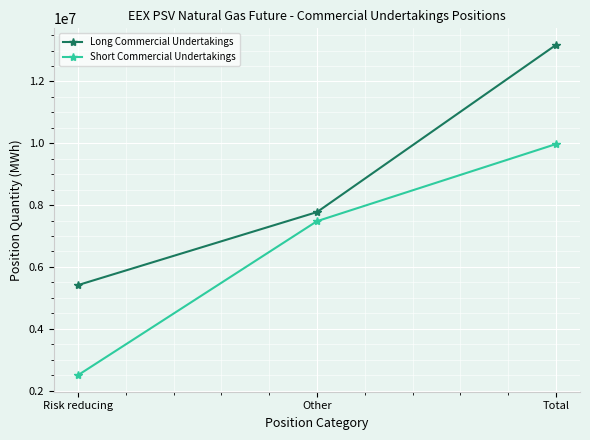

What is the difference between the Long Commercial Undertakings values at Risk reducing and Total?

7772640